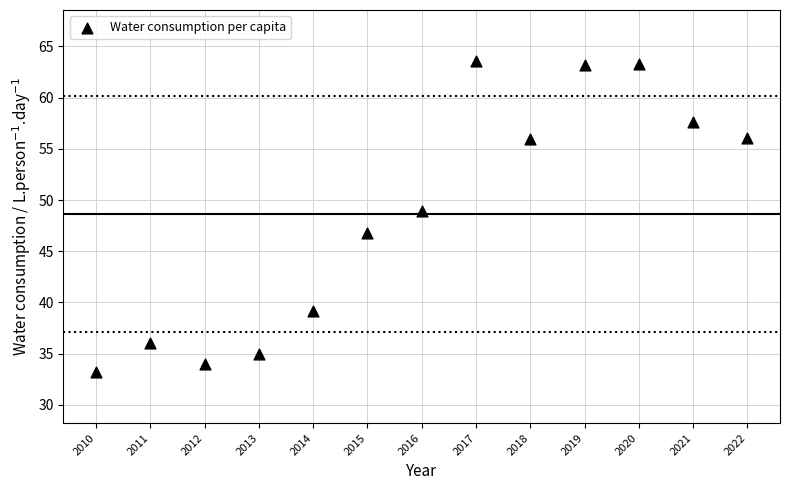

What is the range of Y values (max minus min)?

30.3